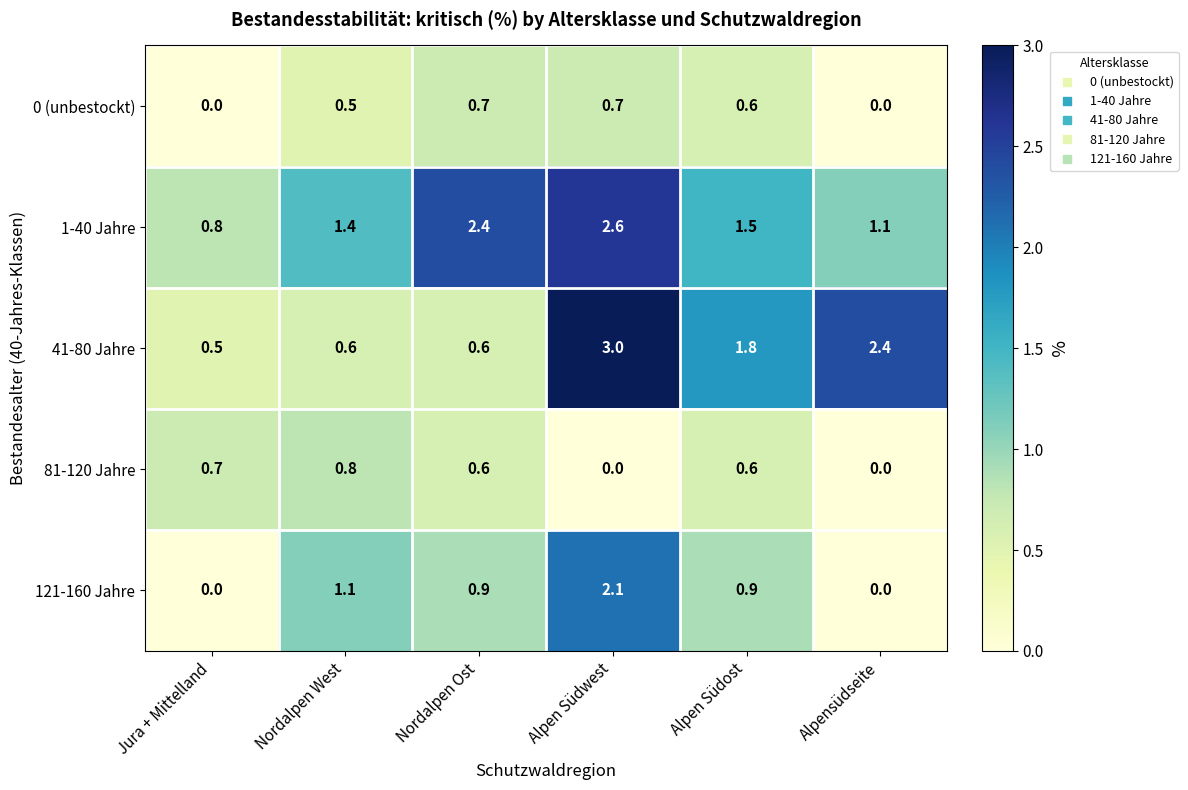

Is it true that 1-40 Jahre equals 1.5 at Nordalpen Ost?

False